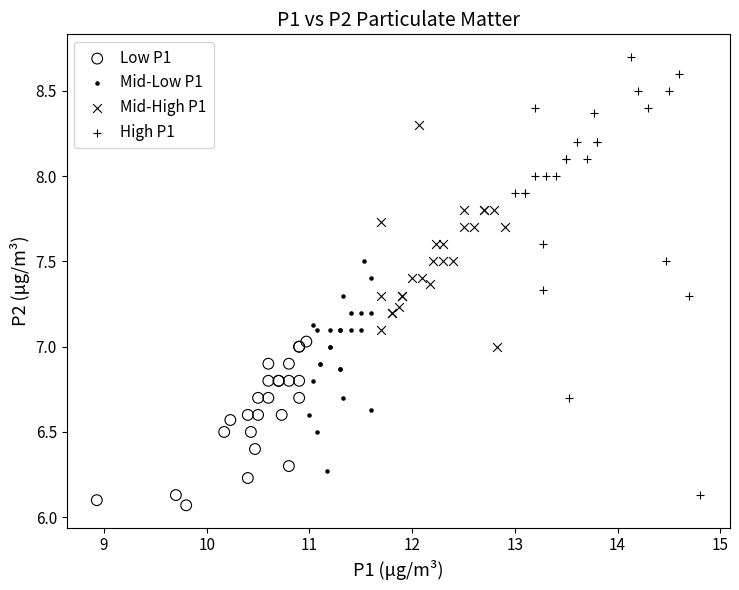

Which series has the widest spread of Y values?

High P1